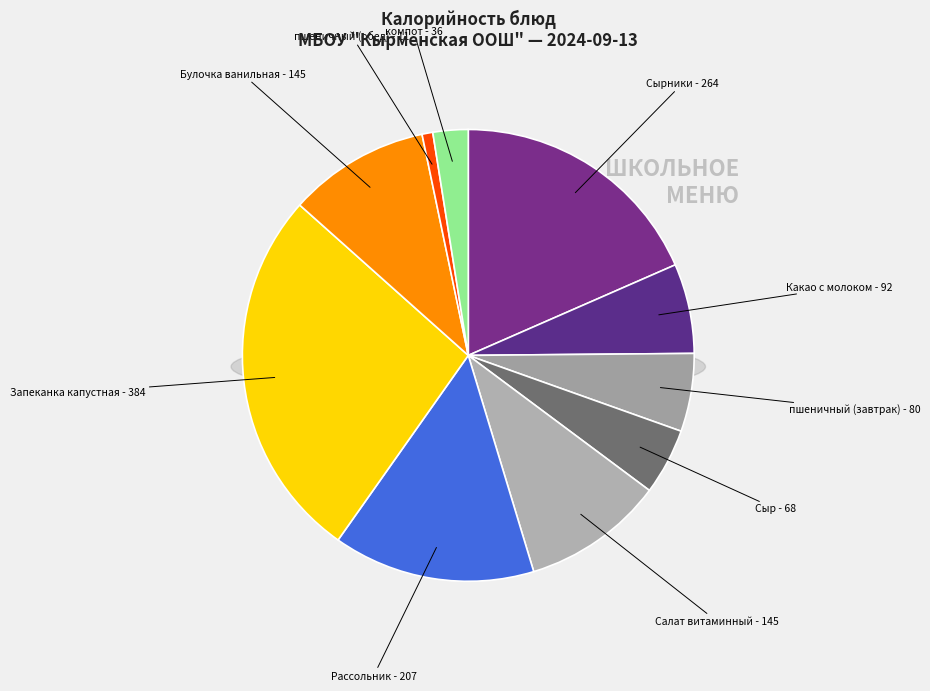

Is it true that Сыр is 5% of the pie?

True